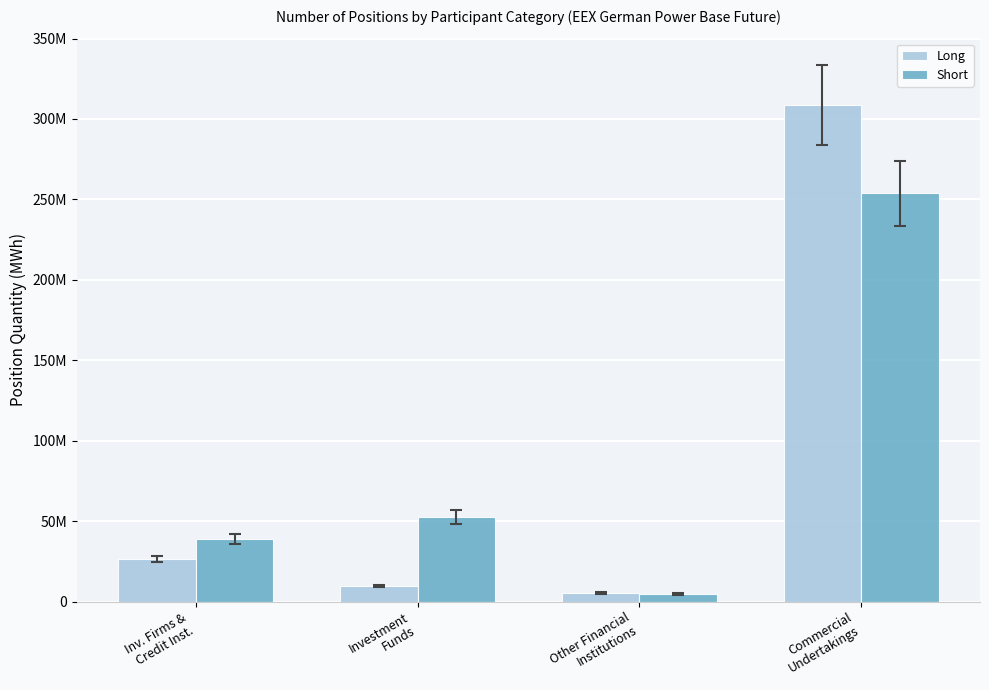

Which label corresponds to the largest value in the chart?

Commercial
Undertakings